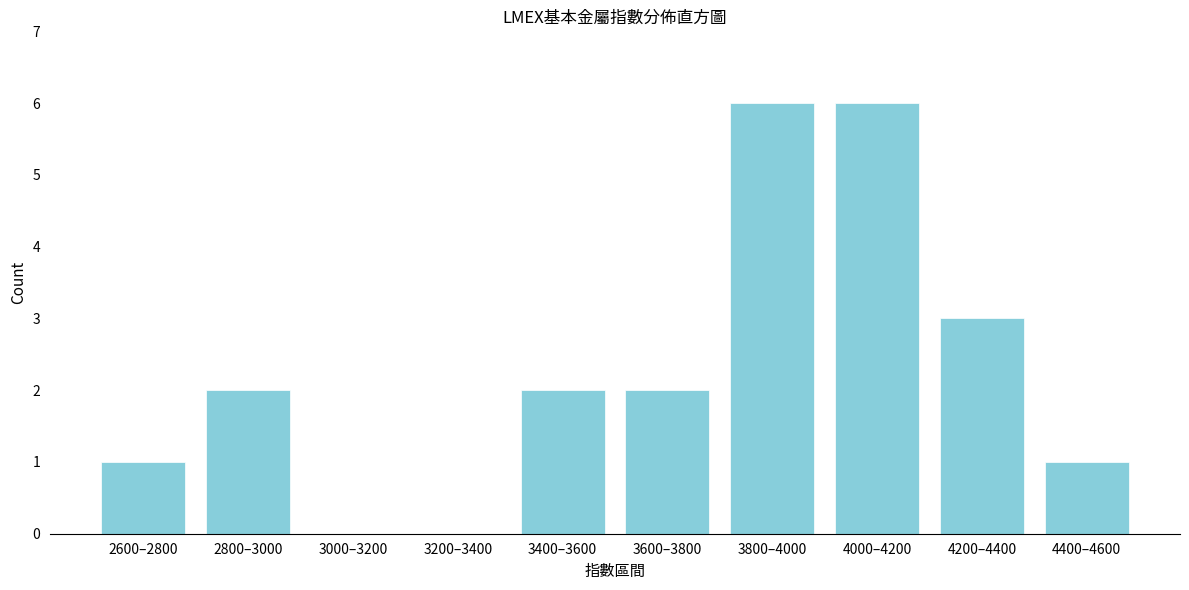

Reading left to right, list all the values displayed in this chart.

2600–2800=1	2800–3000=2	3000–3200=0	3200–3400=0	3400–3600=2	3600–3800=2	3800–4000=6	4000–4200=6	4200–4400=3	4400–4600=1